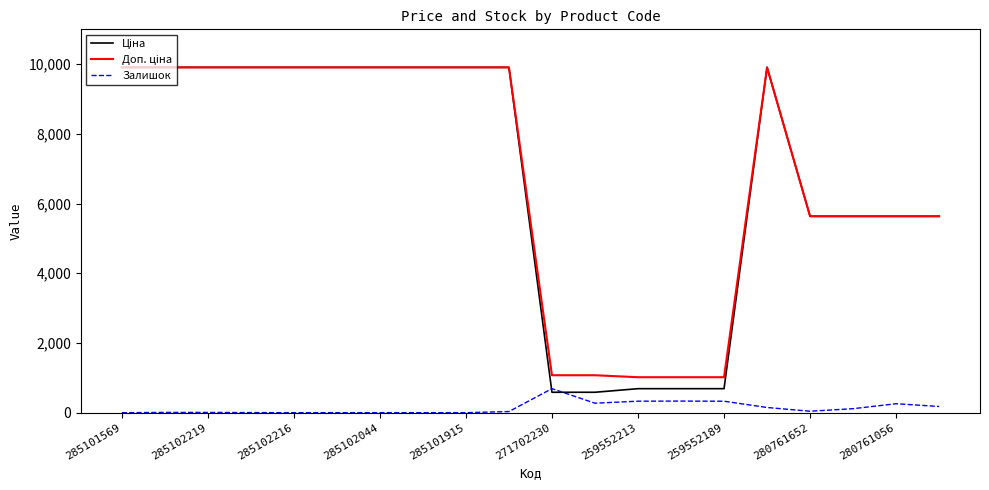

What is the greatest value displayed?

9908.5